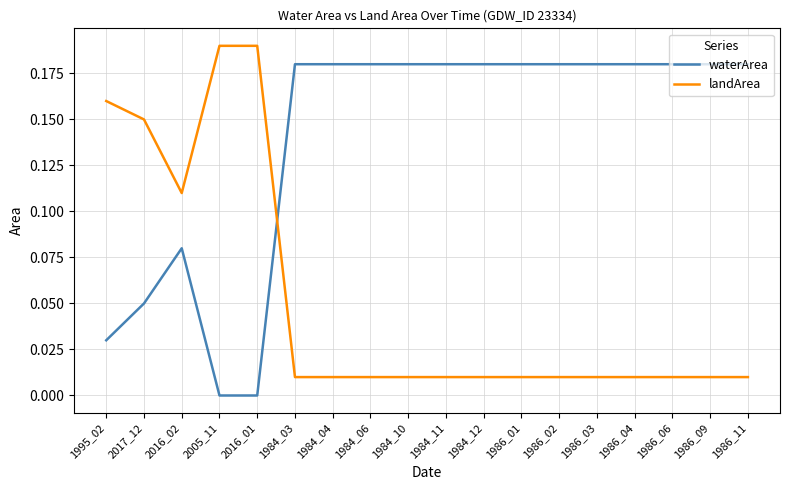

At which category is the sum across all series the highest?

2017_12